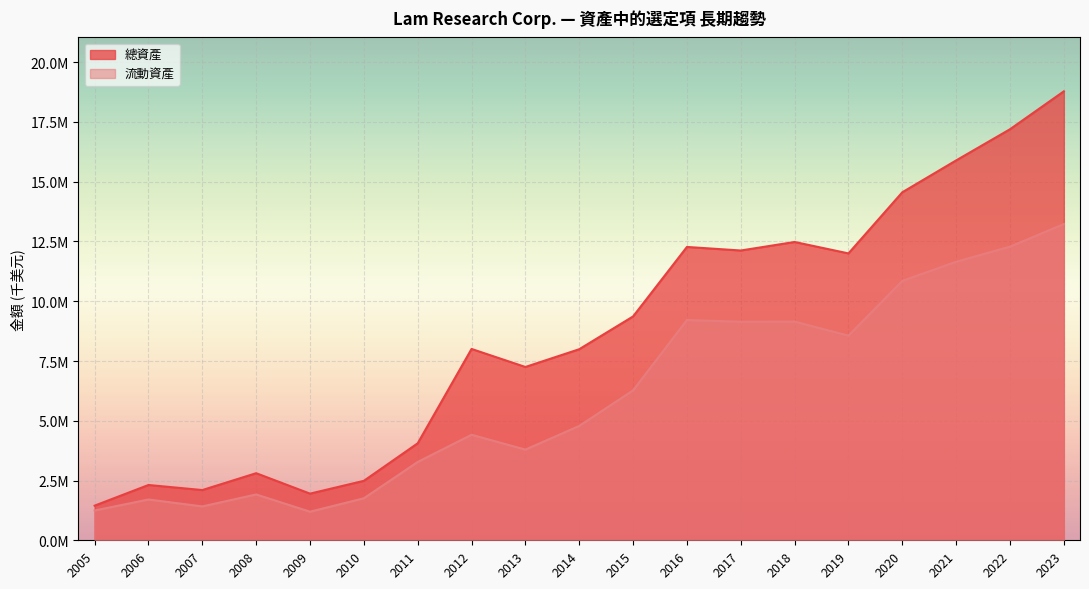

True or false: 總資產 has a value of 2313344 at 2006.

True